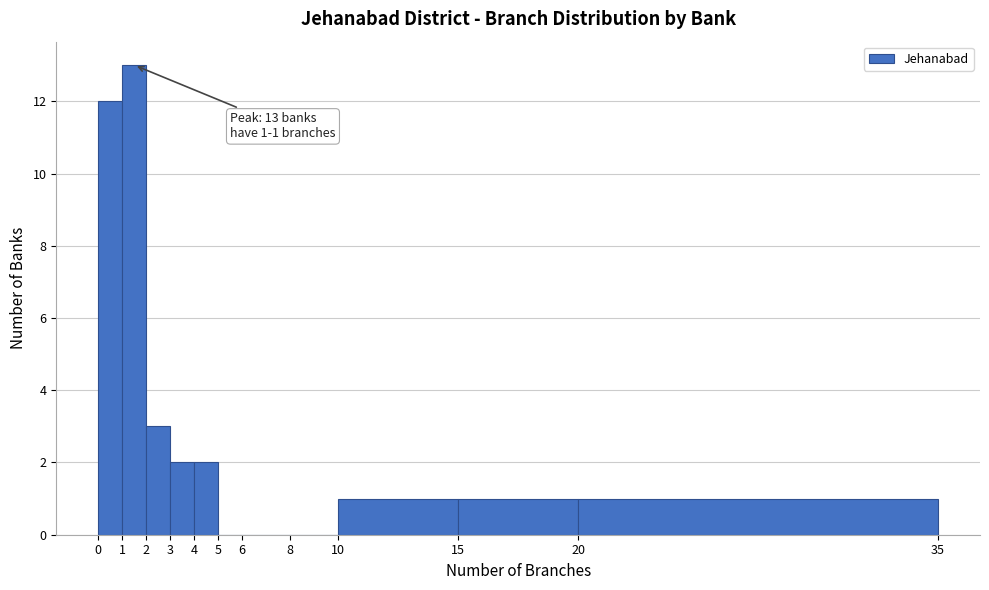

Which range on the x-axis has the tallest bar?

1 to 2